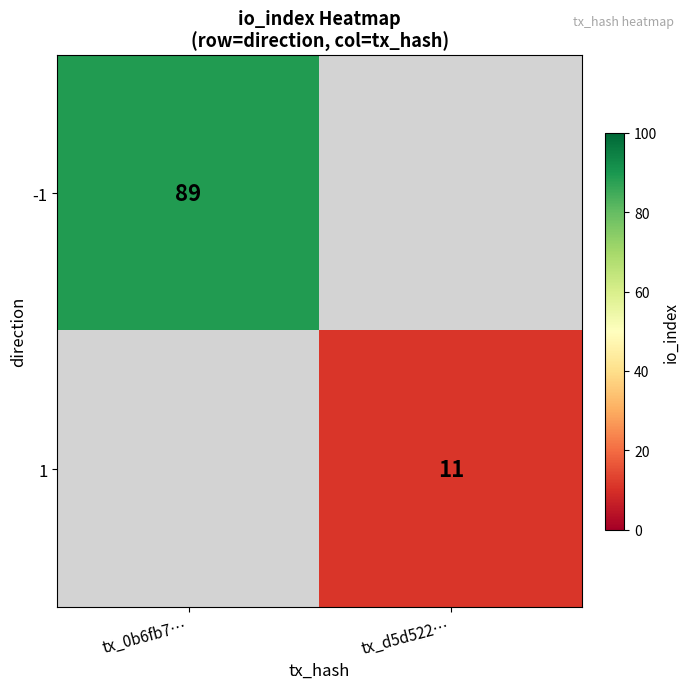

The -1 series shows 89 at tx_0b6fb7…. True or false?

True